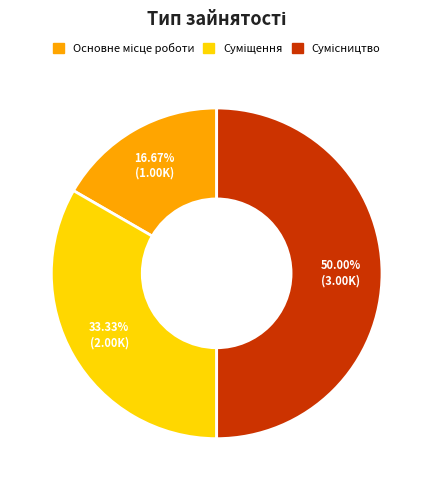

Rank the categories by value from highest to lowest.

Сумісництво, Суміщення, Основне місце роботи